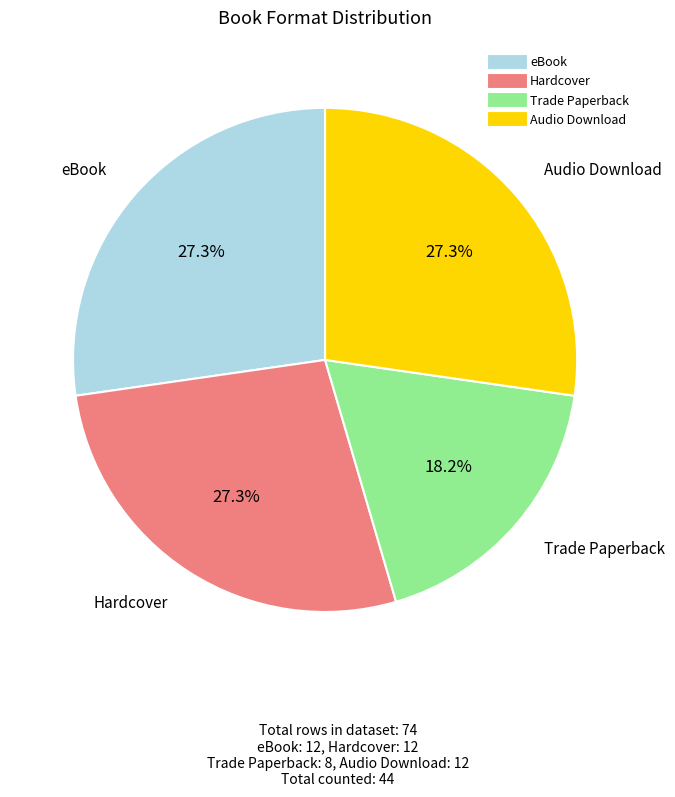

Which slice is the smallest?

Trade Paperback